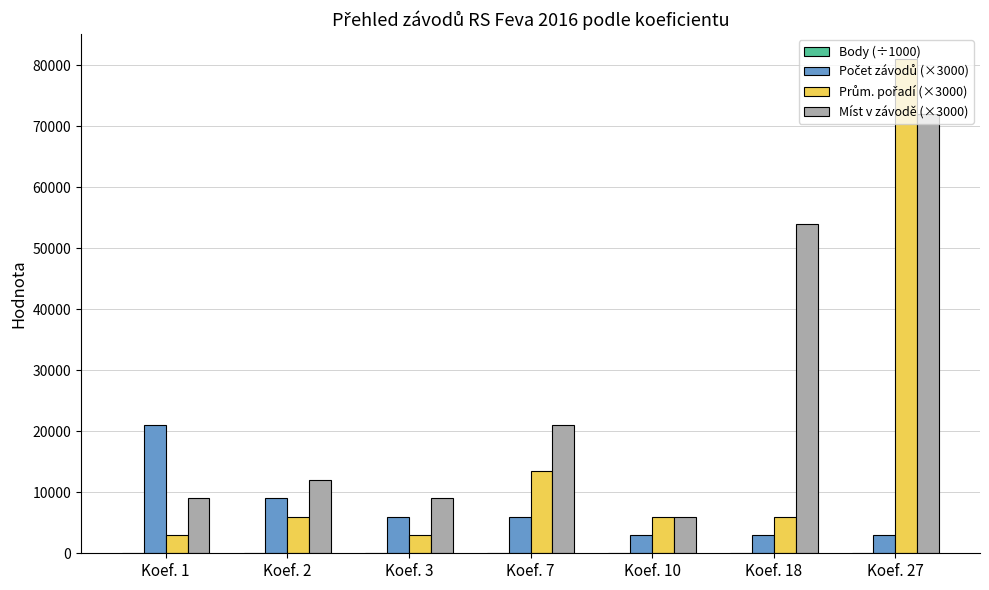

What is the greatest value displayed?

81000.0